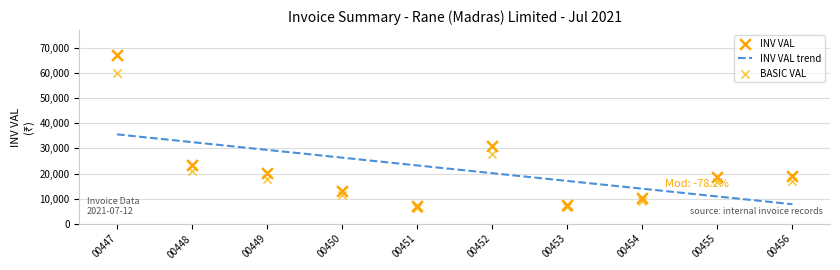

Which series reaches the maximum Y coordinate?

INV VAL